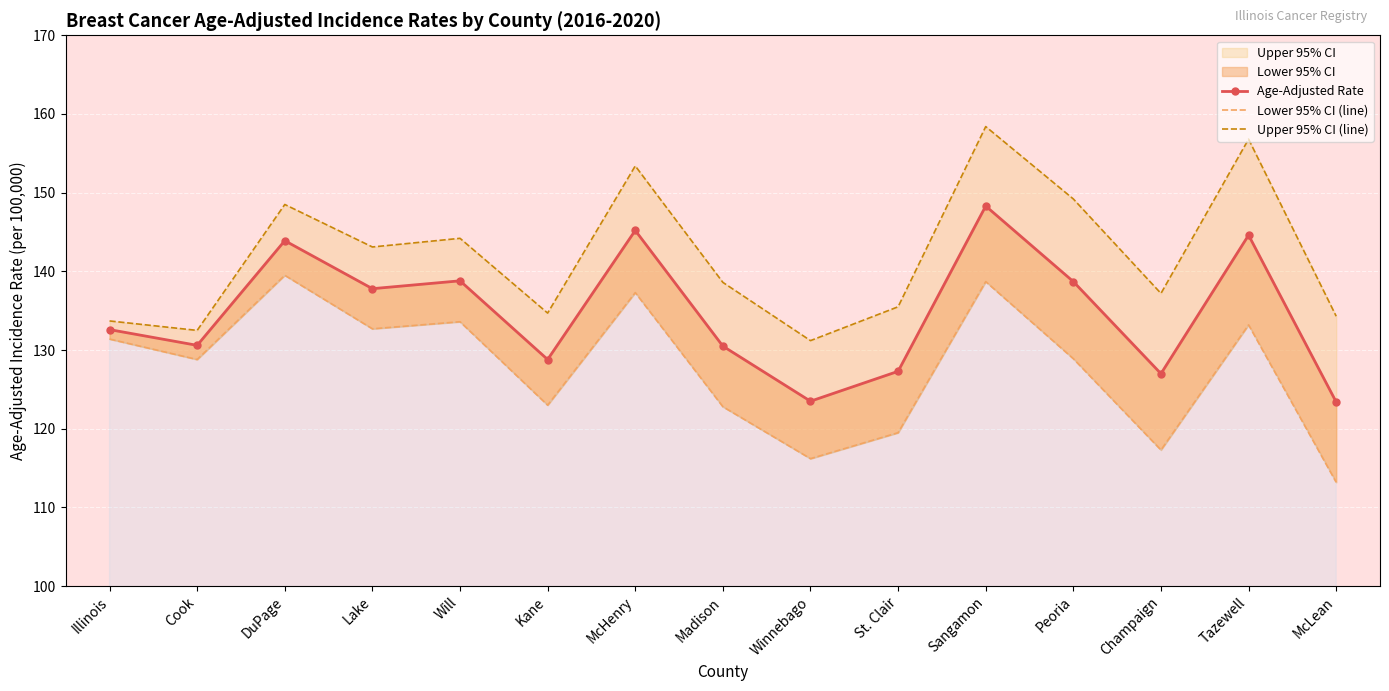

Which series has the largest range (max minus min)?

Upper 95% CI (line)